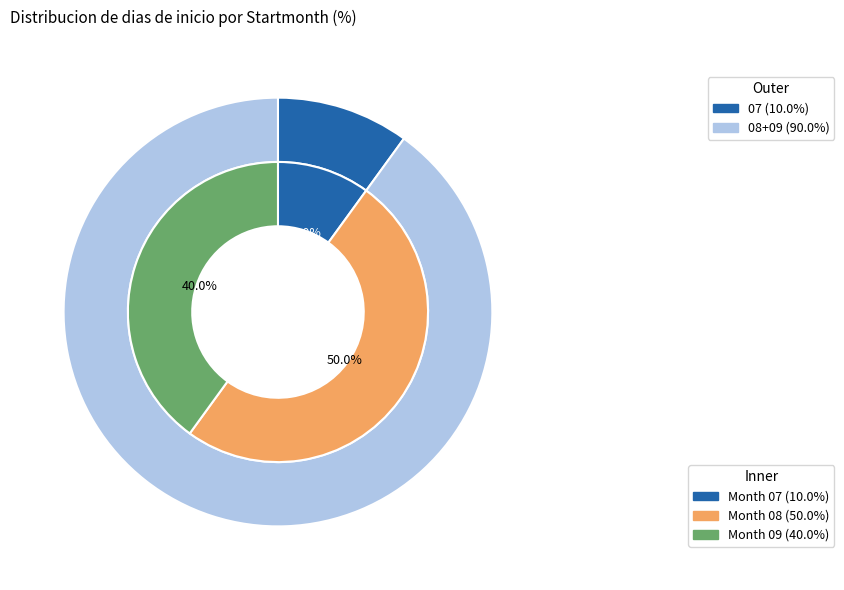

Is it true that 07 is 10% of the pie?

True